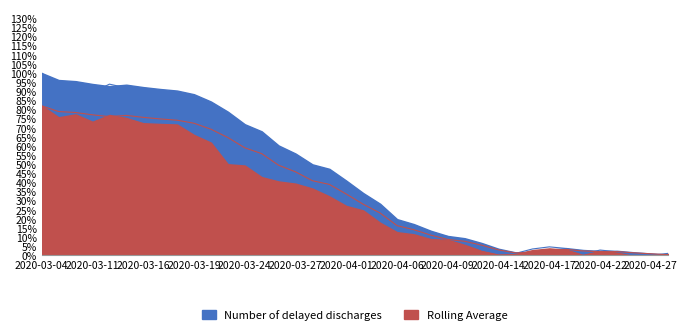

Which series has the largest total across all categories?

Number of delayed discharges